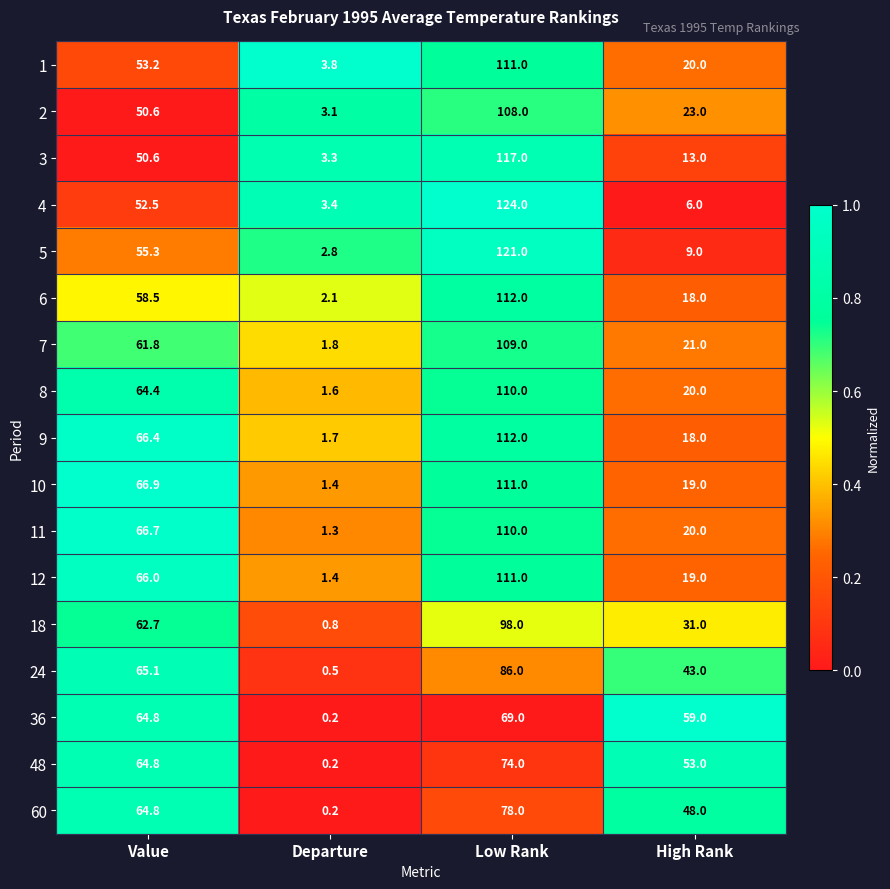

Is the value of 6 at Value greater than the value of 60 at Value?

No